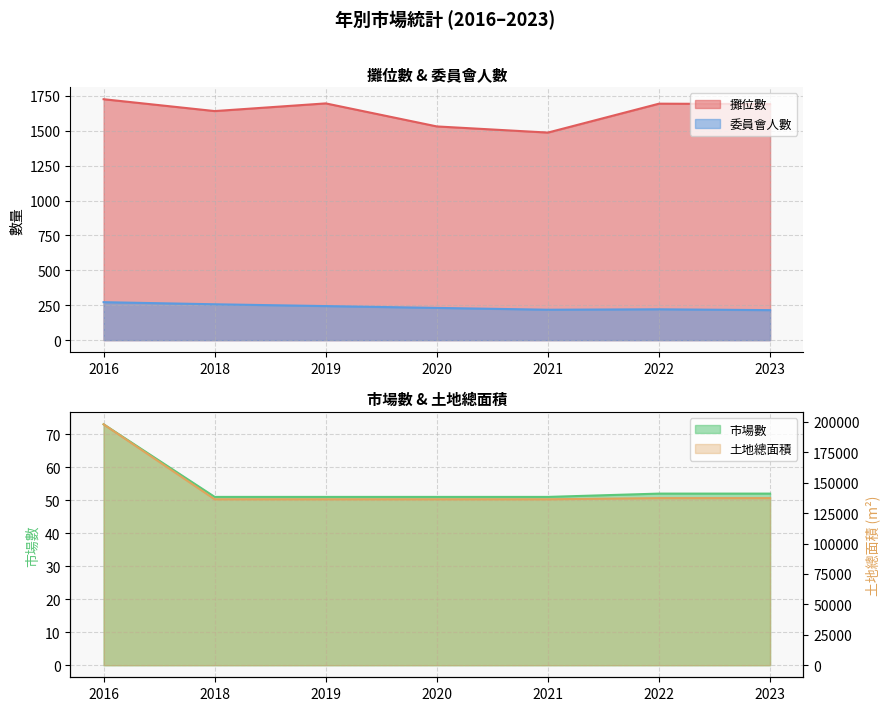

True or false: 土地總面積 has a value of 75822 at 2016.

False